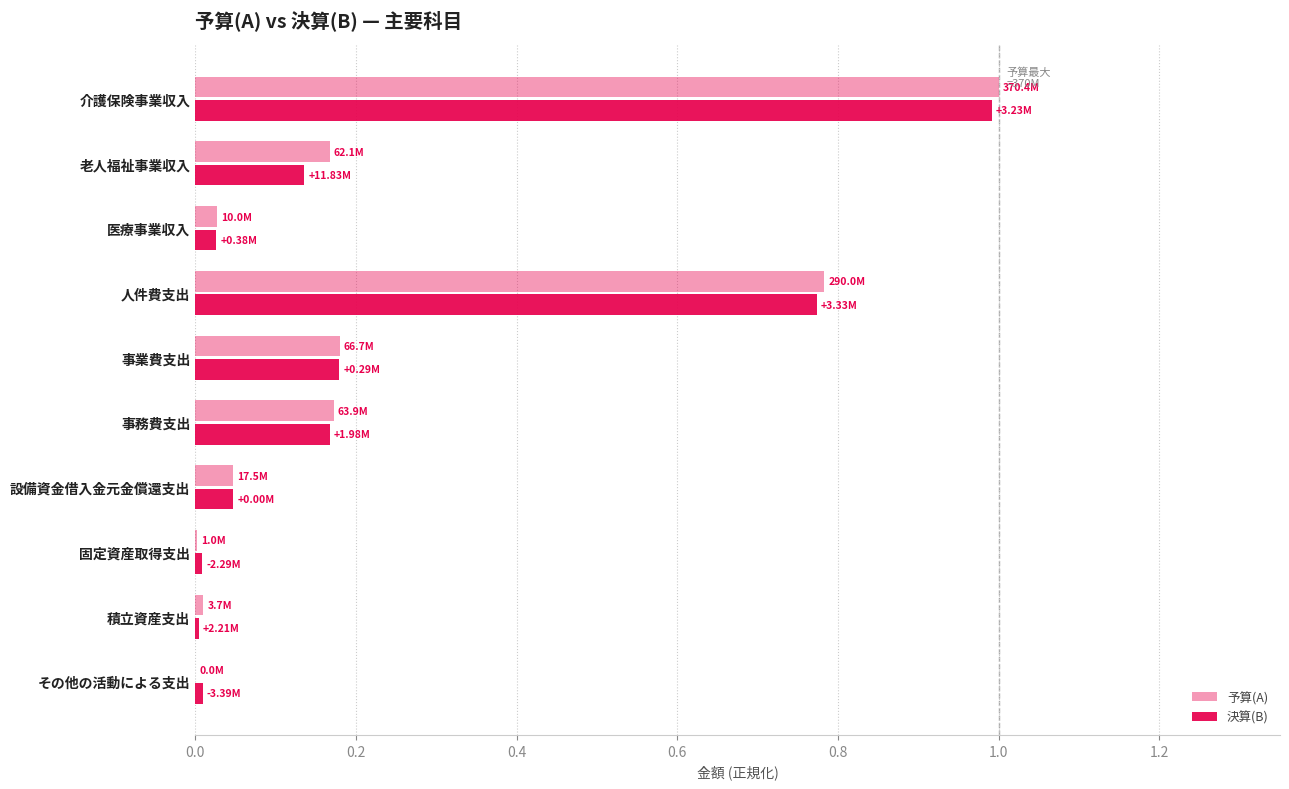

How many data points does each series have?

10